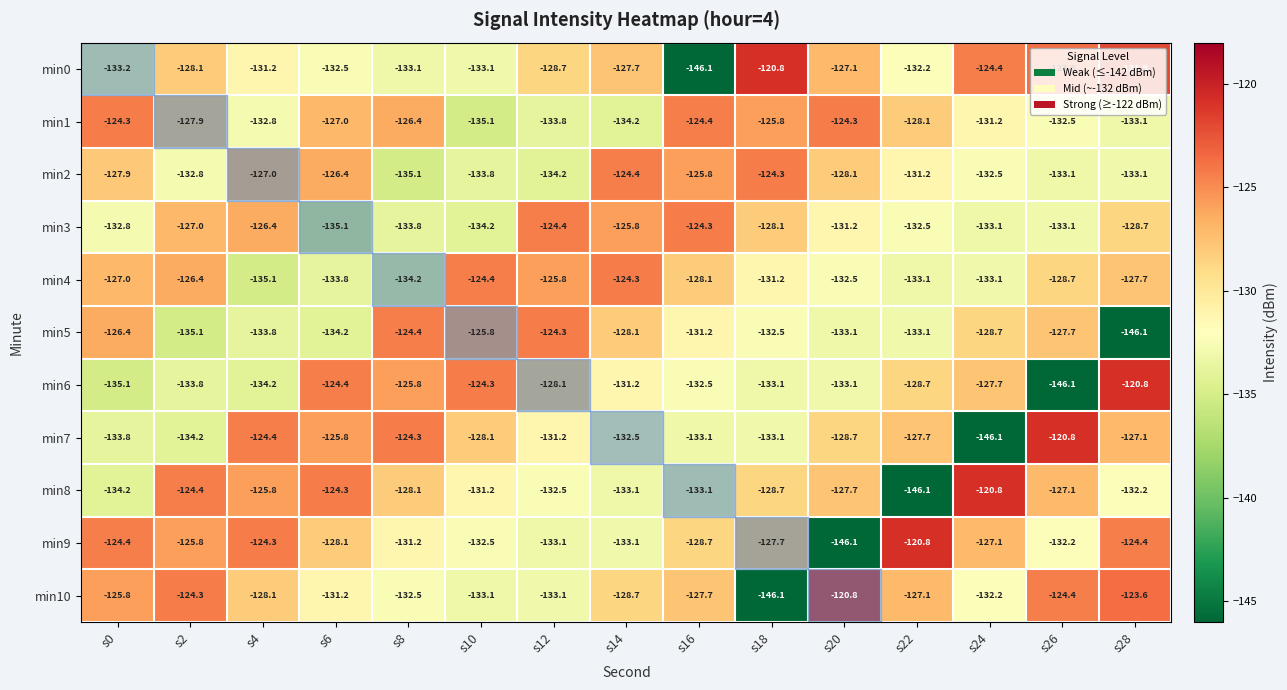

Where is min1 nearest to the value -129?

s22